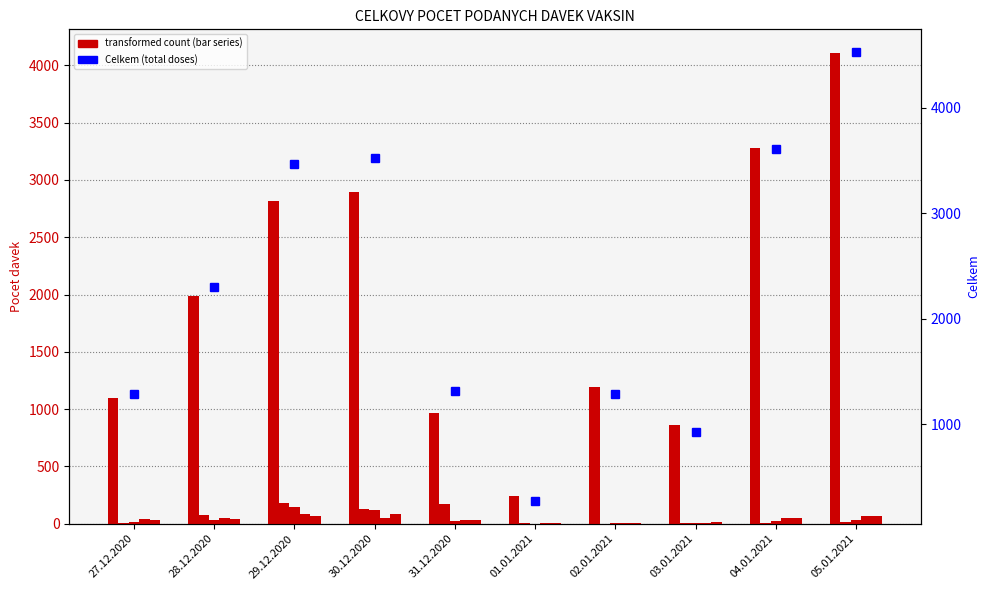

Which series has the largest total across all categories?

Celkem